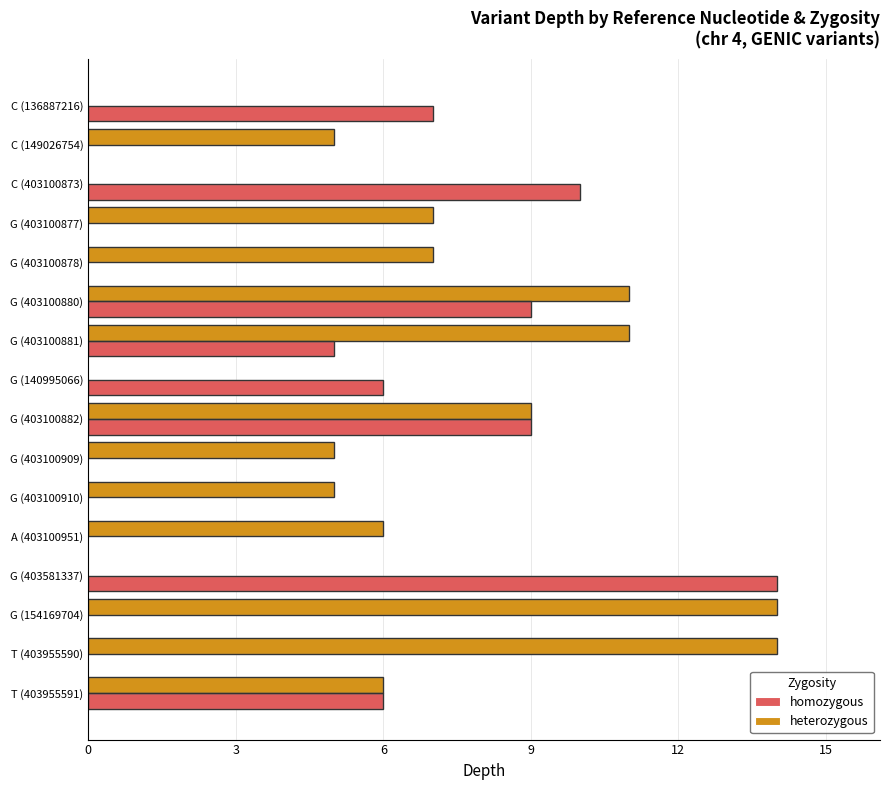

The value of homozygous at G (403100882) is 9. True or false?

True